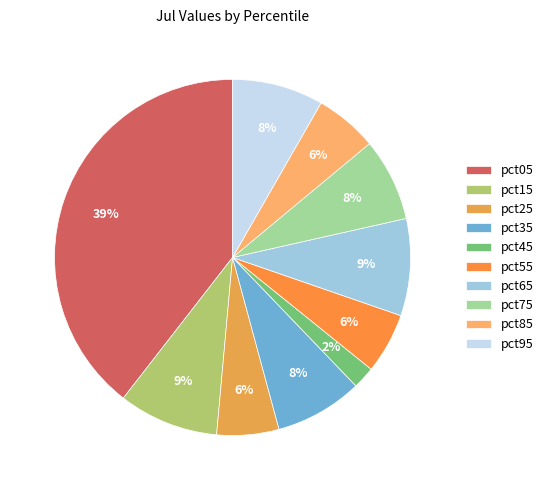

Which category has the biggest portion of the pie?

pct05